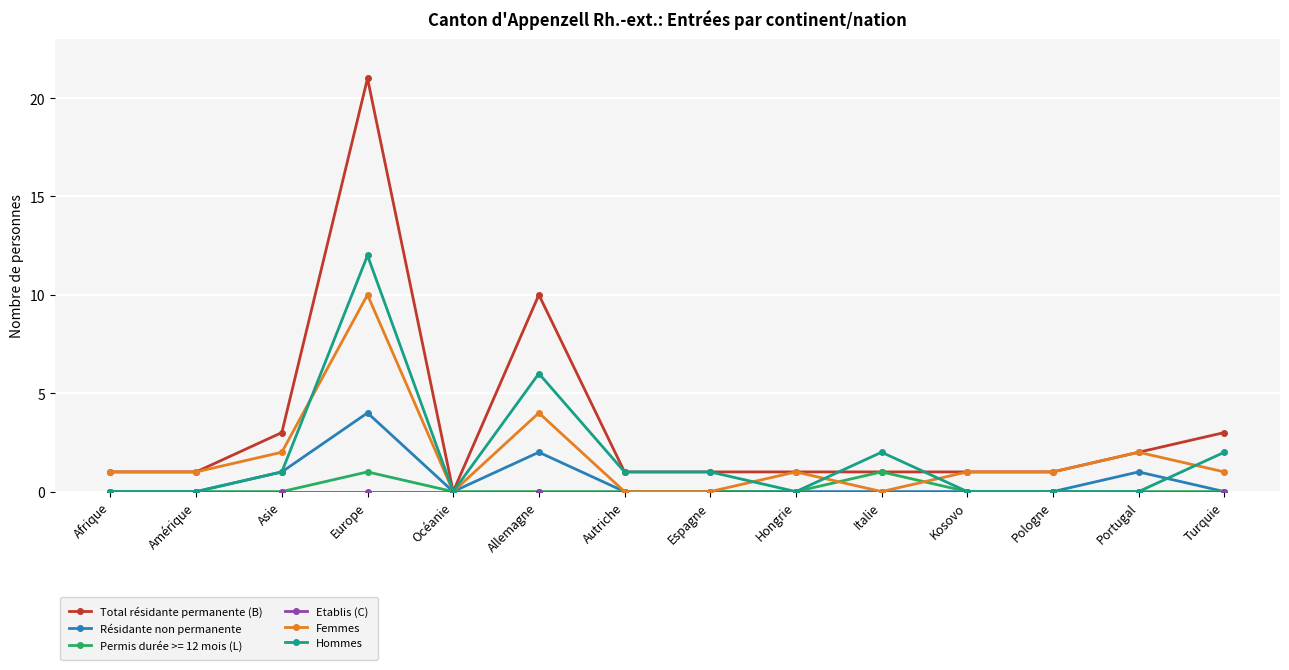

True or false: Résidante non permanente has more than 1 points higher than both neighbors.

True